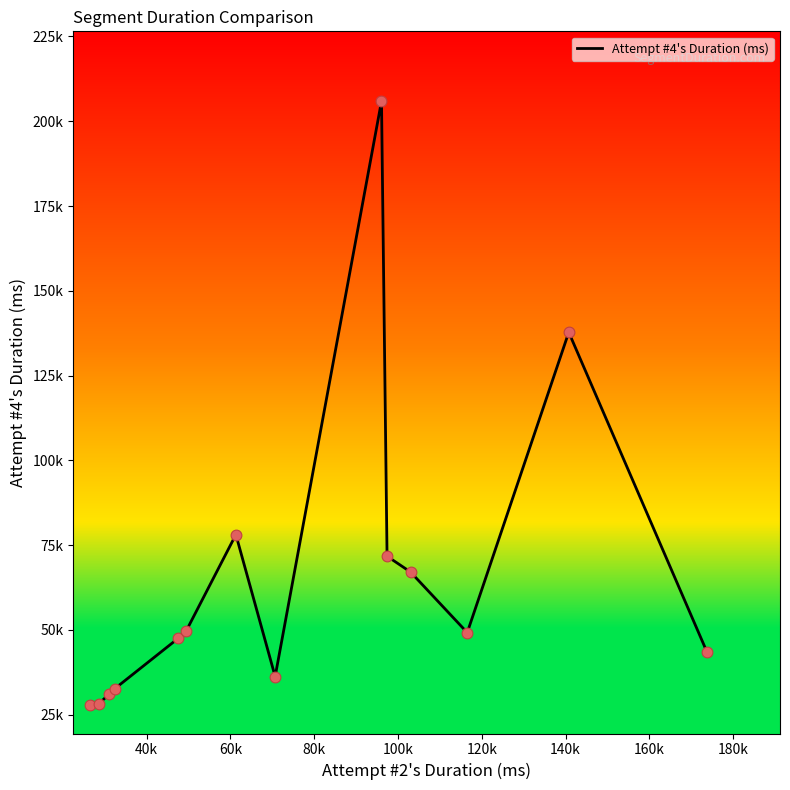

Does the chart have visible grid lines?

No